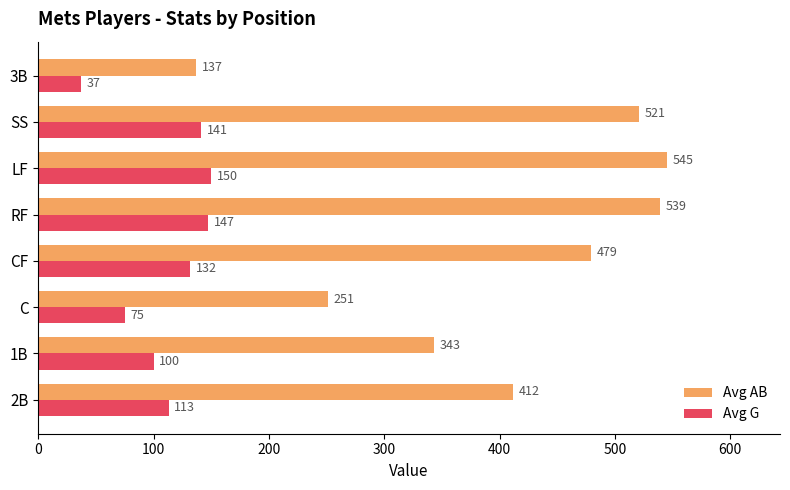

Rank the series by their average value, from highest to lowest.

Avg AB, Avg G